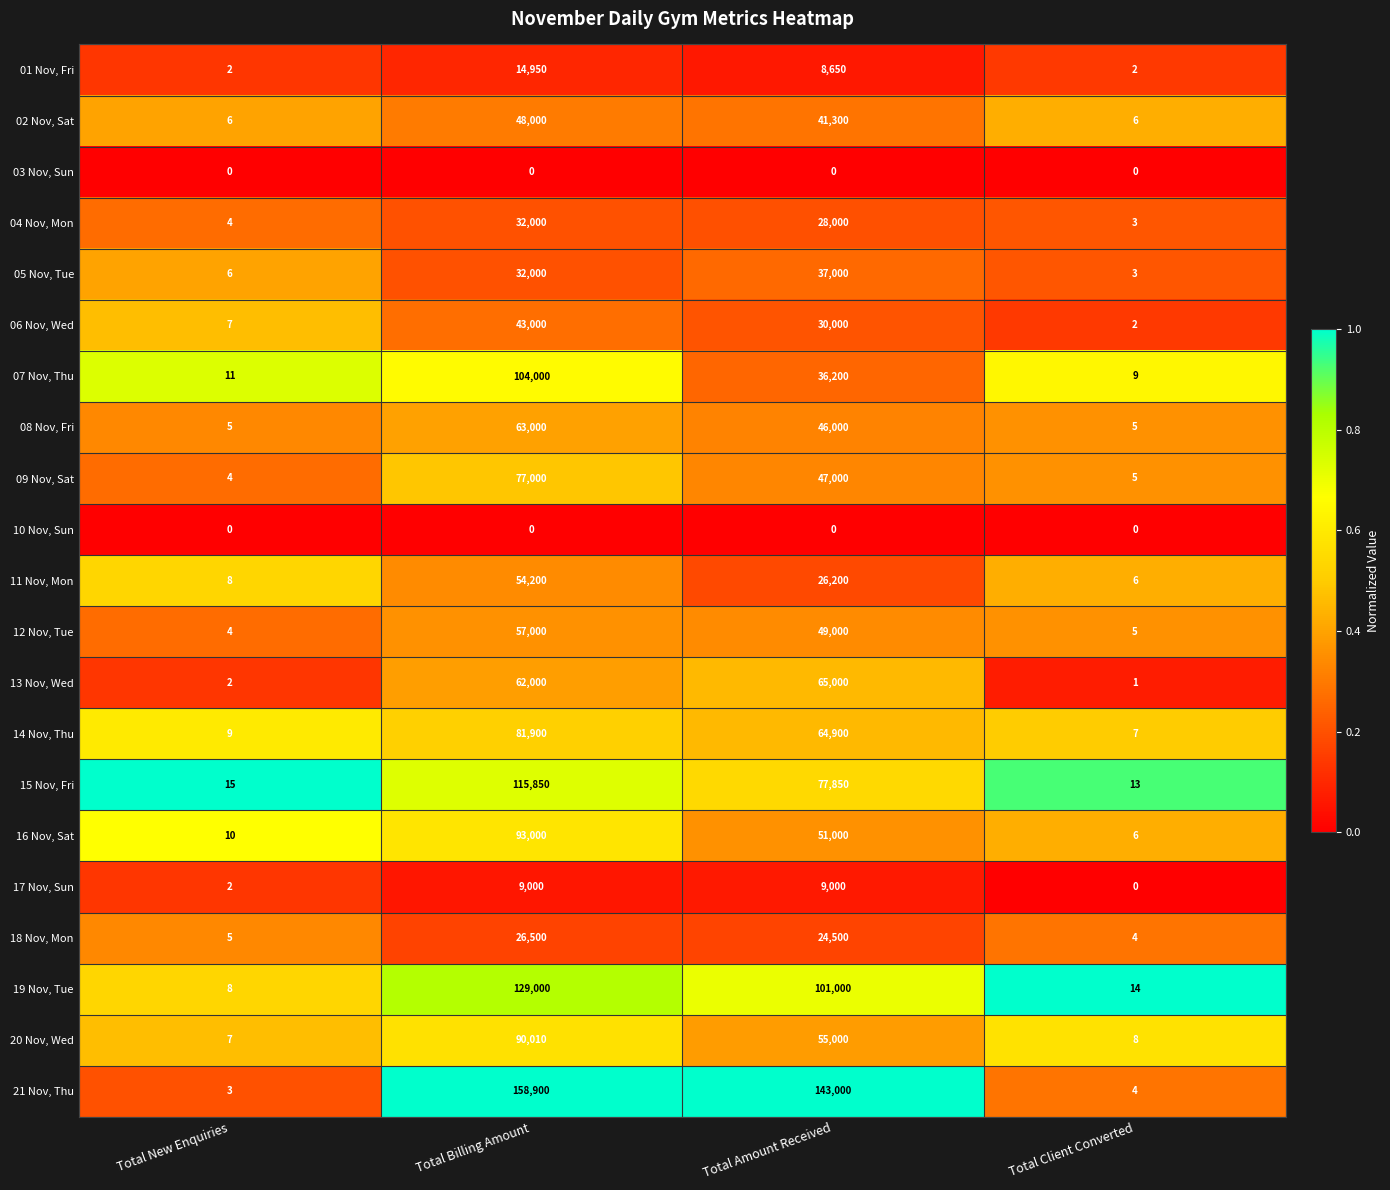

What is the maximum value shown in the chart?

158900